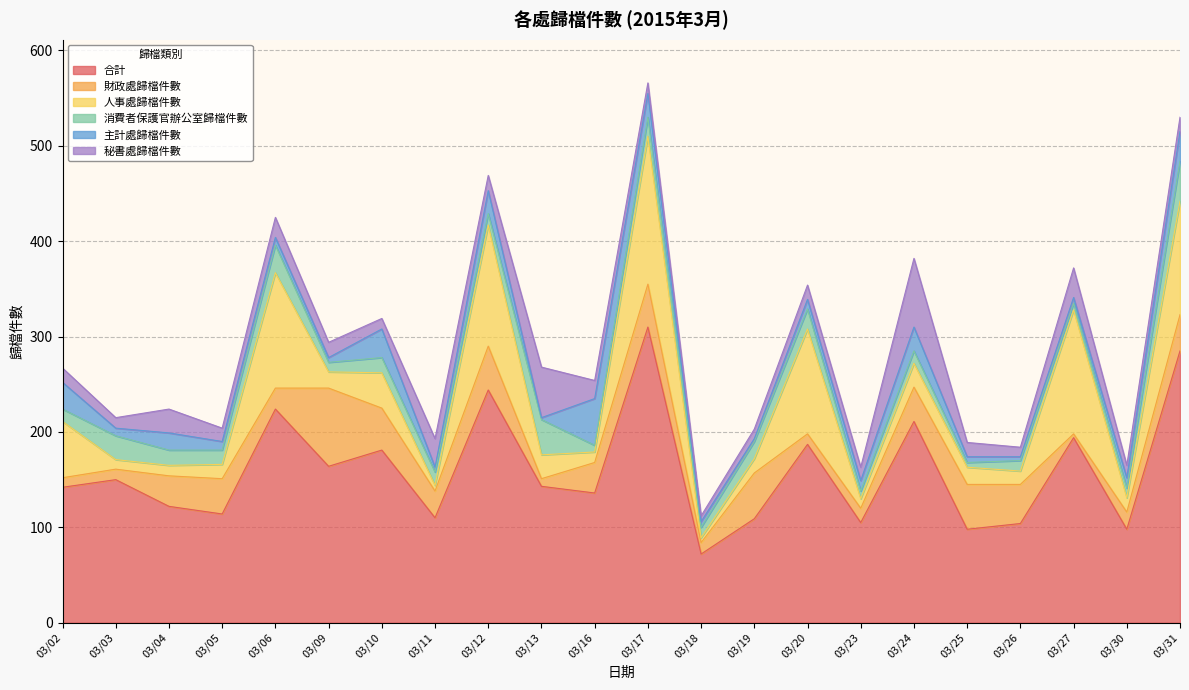

True or false: 合計 and 財政處歸檔件數 intersect in this chart.

False